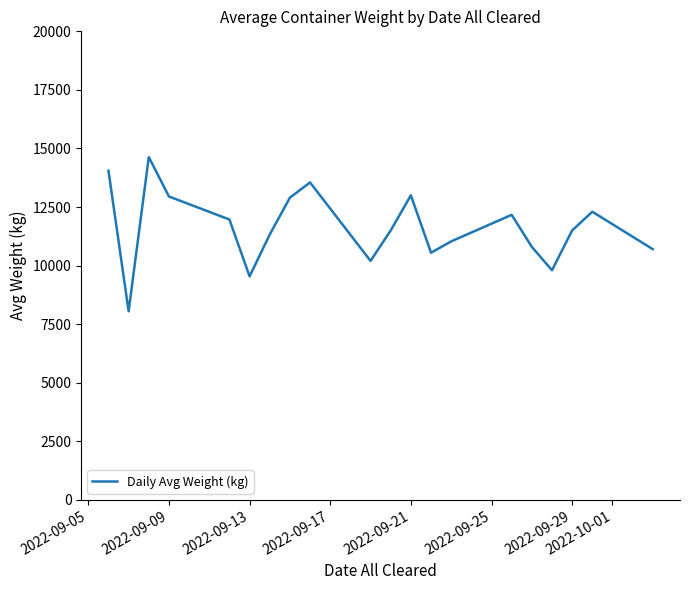

What is the greatest value displayed?

14633